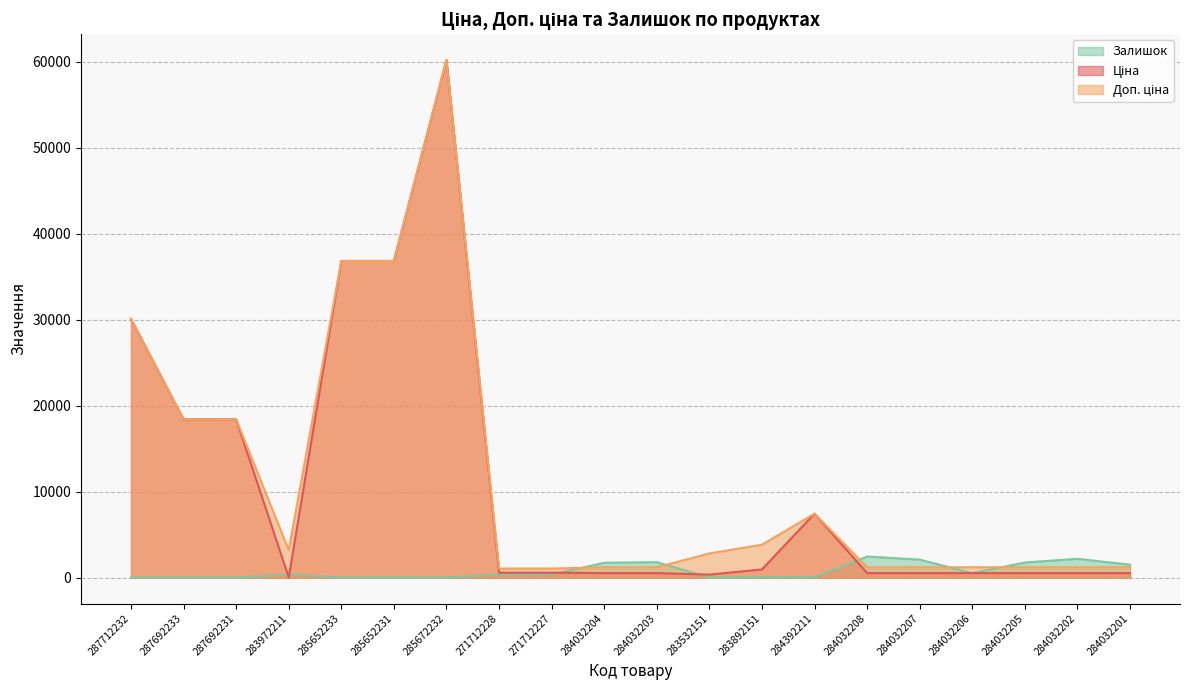

What is the label of the 13th point from the right?

271712228